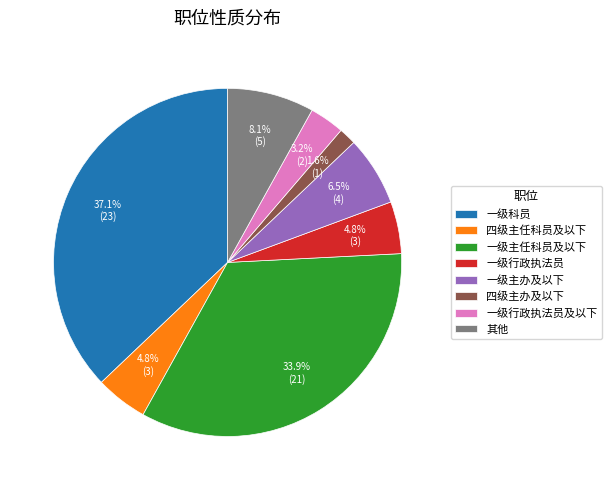

Which has a higher value, 一级行政执法员及以下 or 四级主办及以下?

一级行政执法员及以下